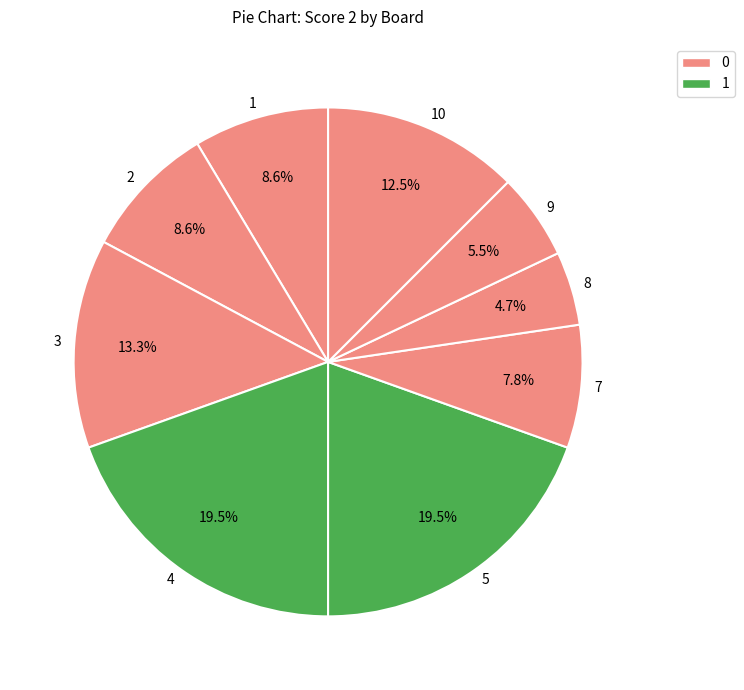

Between 7 and 5, which is larger?

5